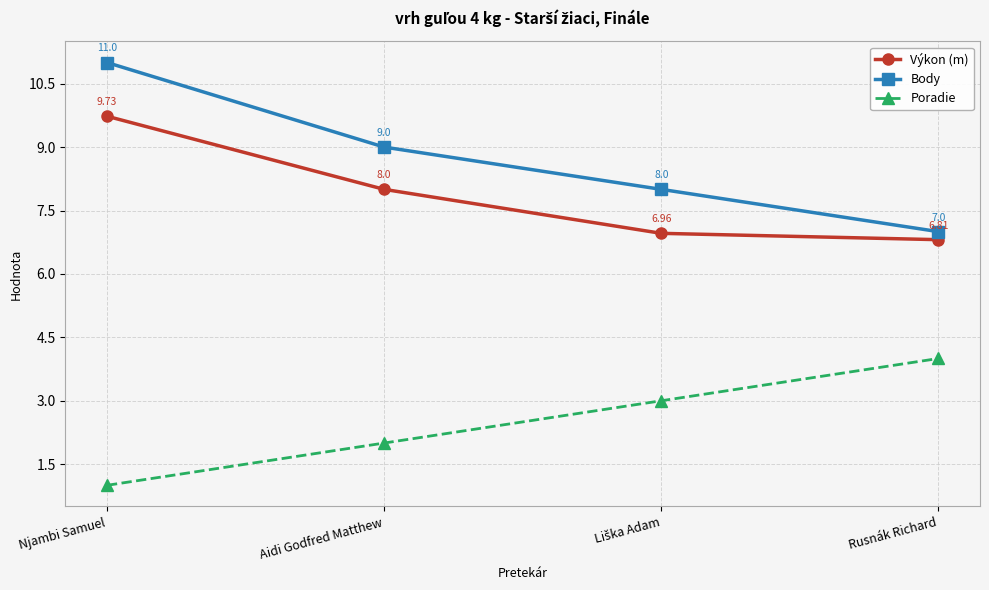

Count the number of categories in the chart.

4